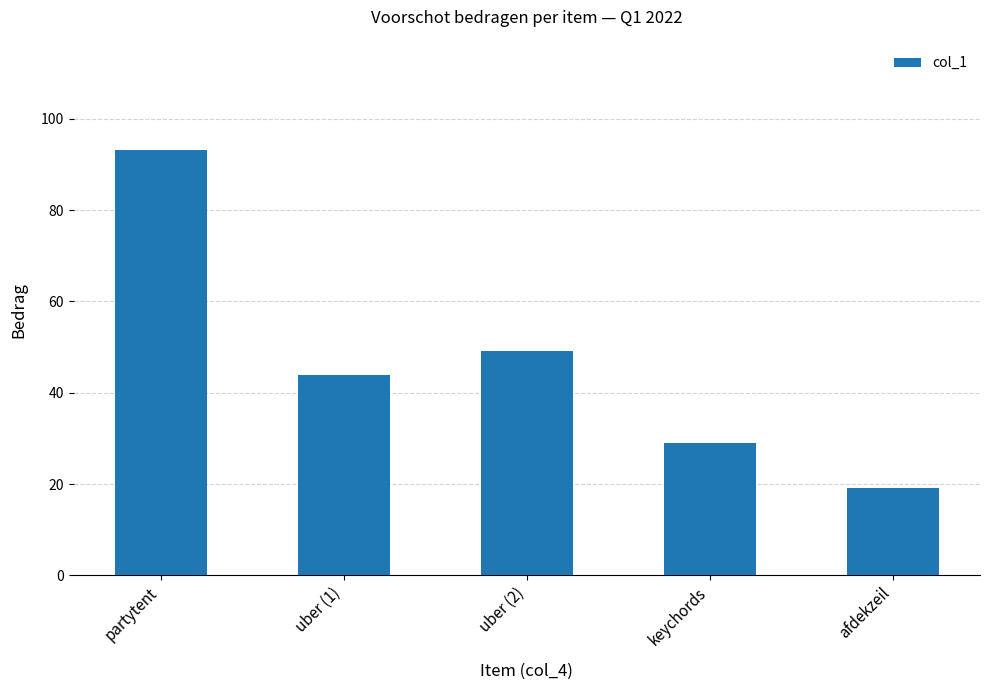

Reading left to right, extract all data points from this chart.

93.2	44.0	49.2	28.9	19.1